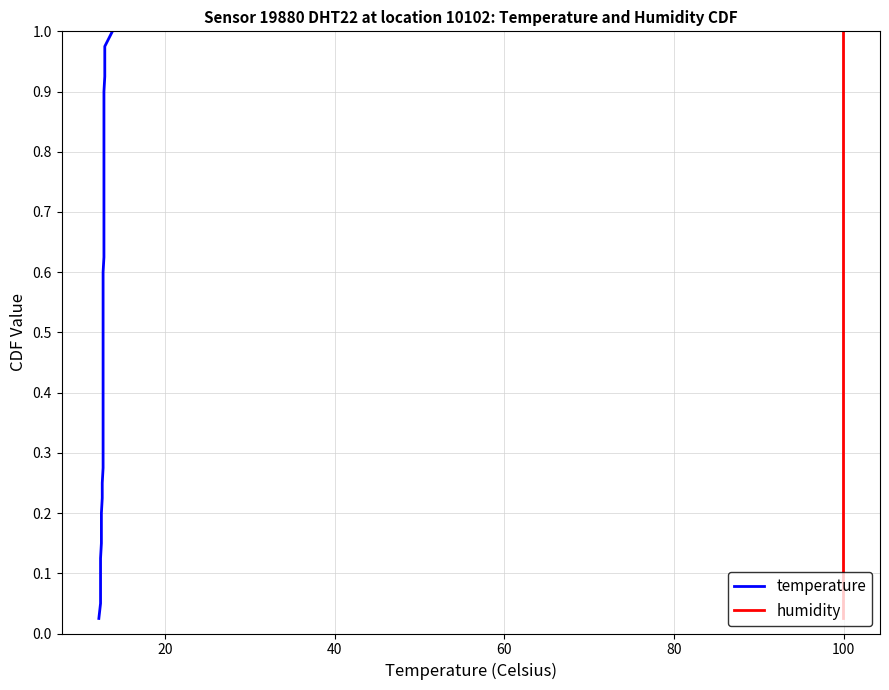

True or false: humidity has more than 0 interior local peaks.

False